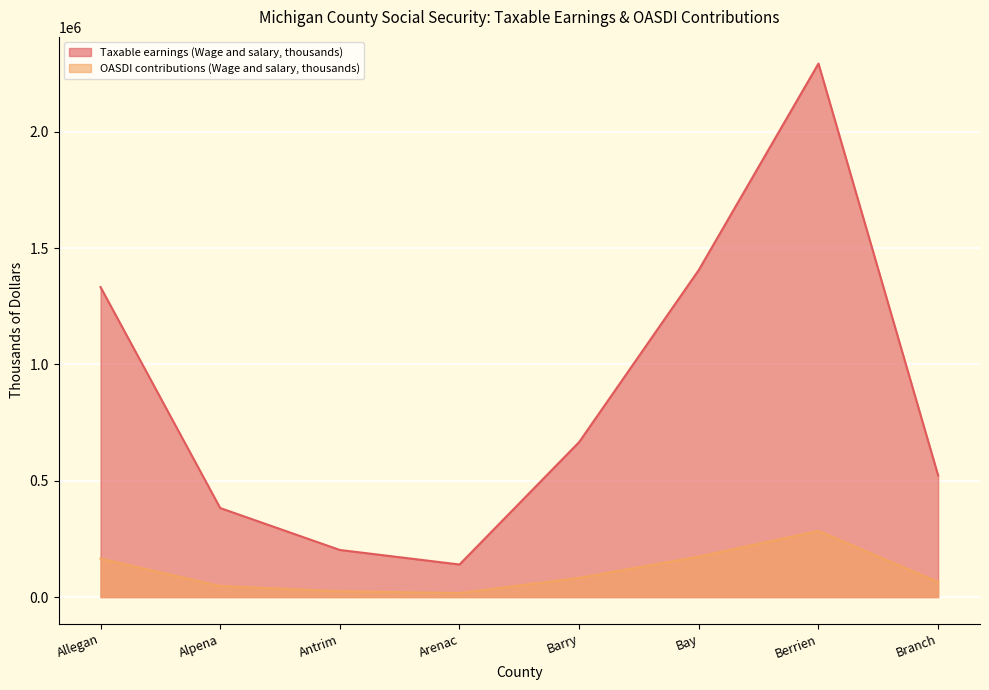

True or false: OASDI contributions (Wage and salary, thousands) has a value of 262863 at Bay.

False